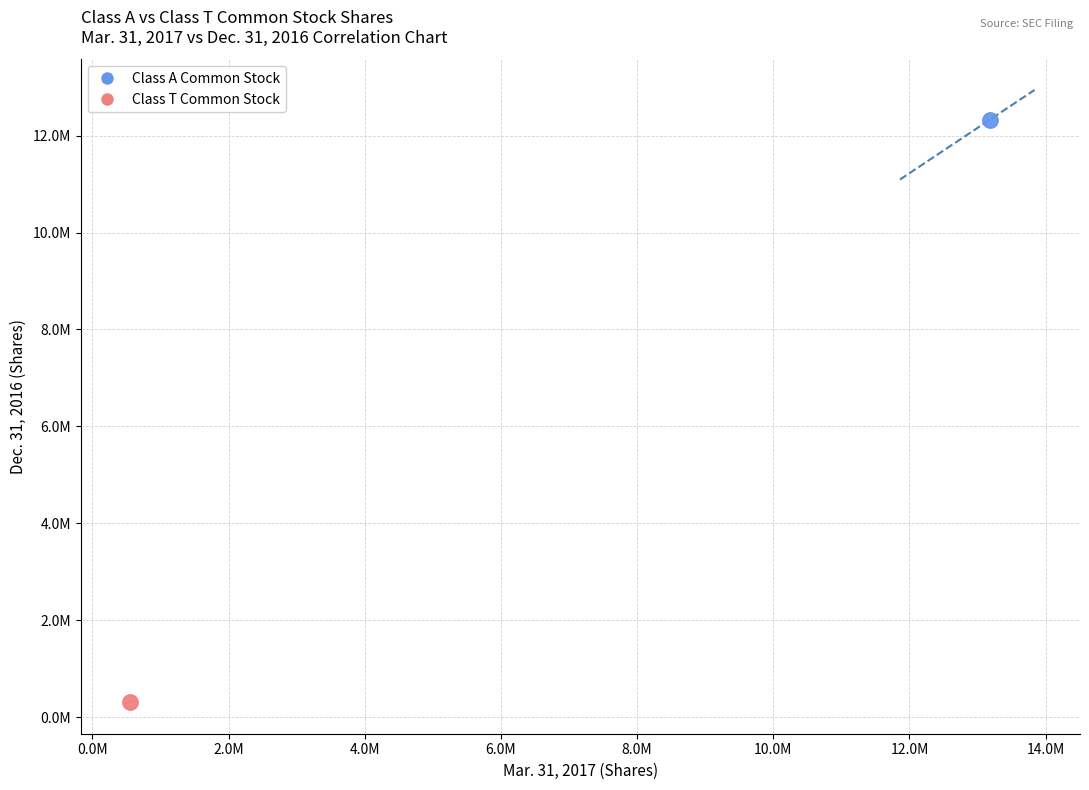

What are all the series names shown in the legend?

Class A Common Stock, Class T Common Stock